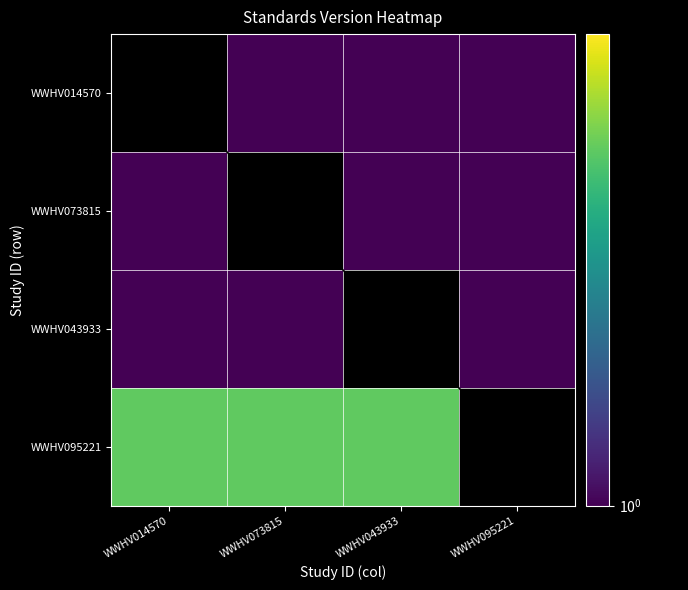

Between WWHV014570 and WWHV095221, which is larger?

WWHV095221